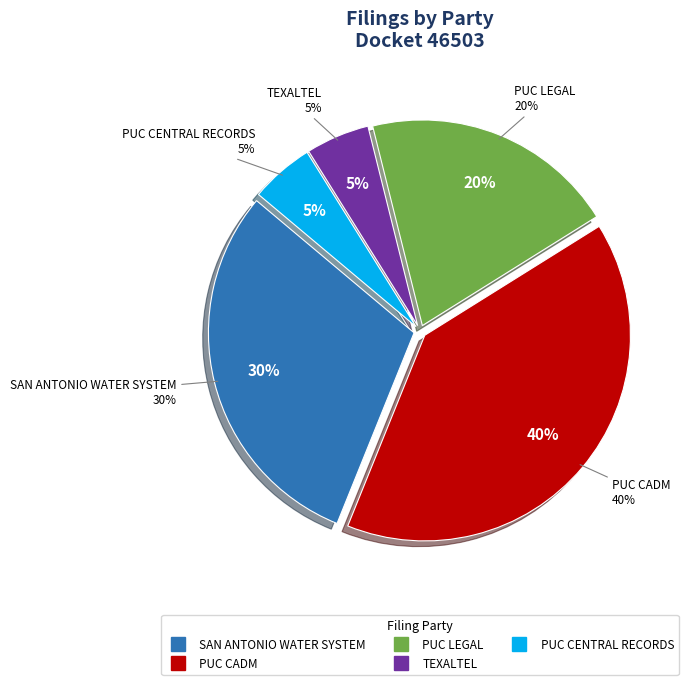

Count the number of slices in the pie.

5